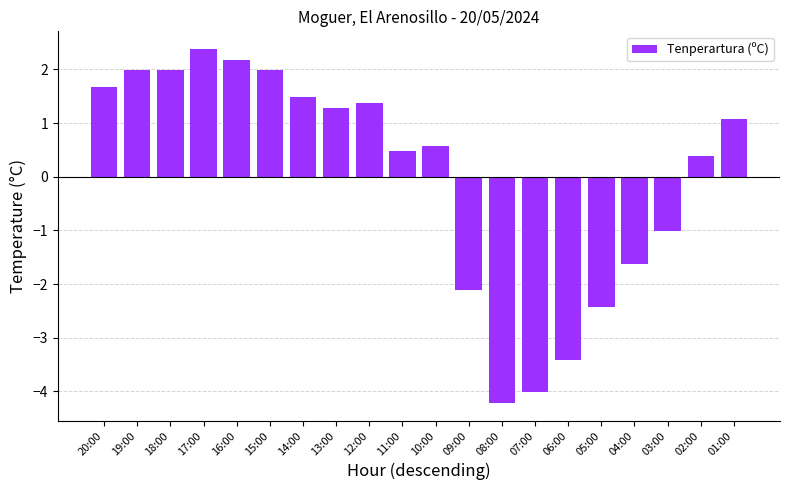

Which has a higher value, 06:00 or 02:00?

02:00